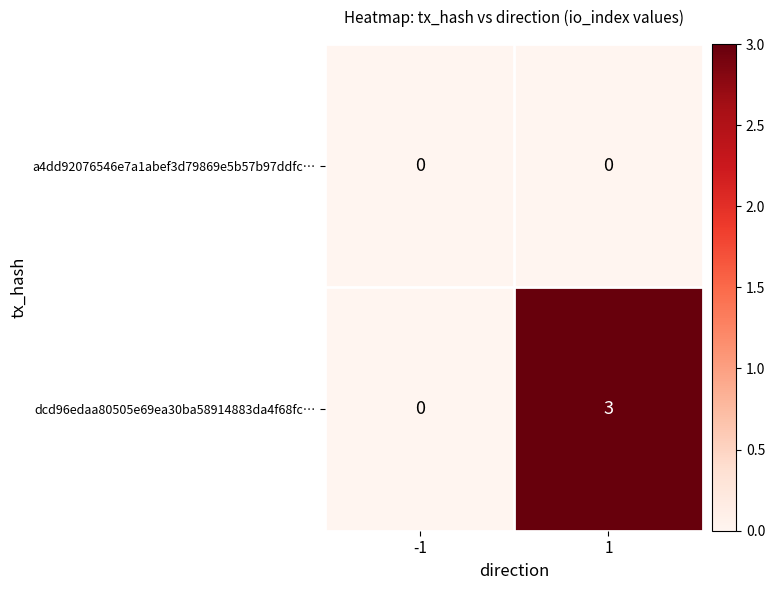

Rank the series by their maximum value, from highest to lowest.

dcd96edaa80505e69ea30ba58914883da4f68fc…, a4dd92076546e7a1abef3d79869e5b57b97ddfc…